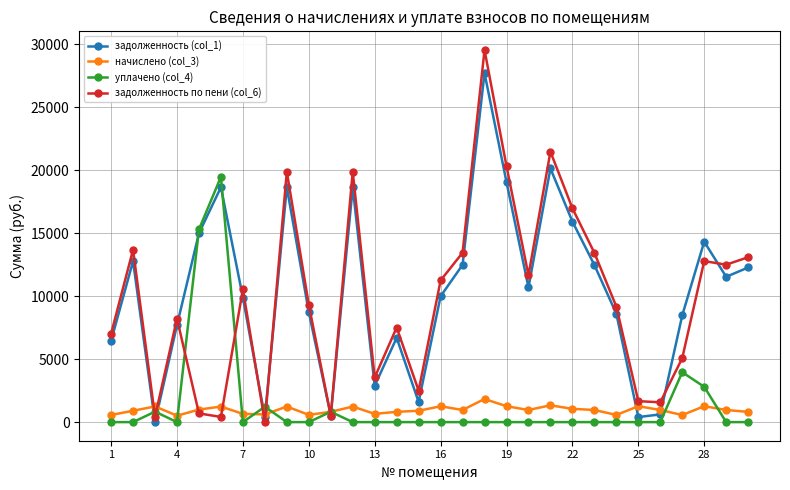

What is the value of the начислено (col_3) point at the 2nd from the left?

901.5